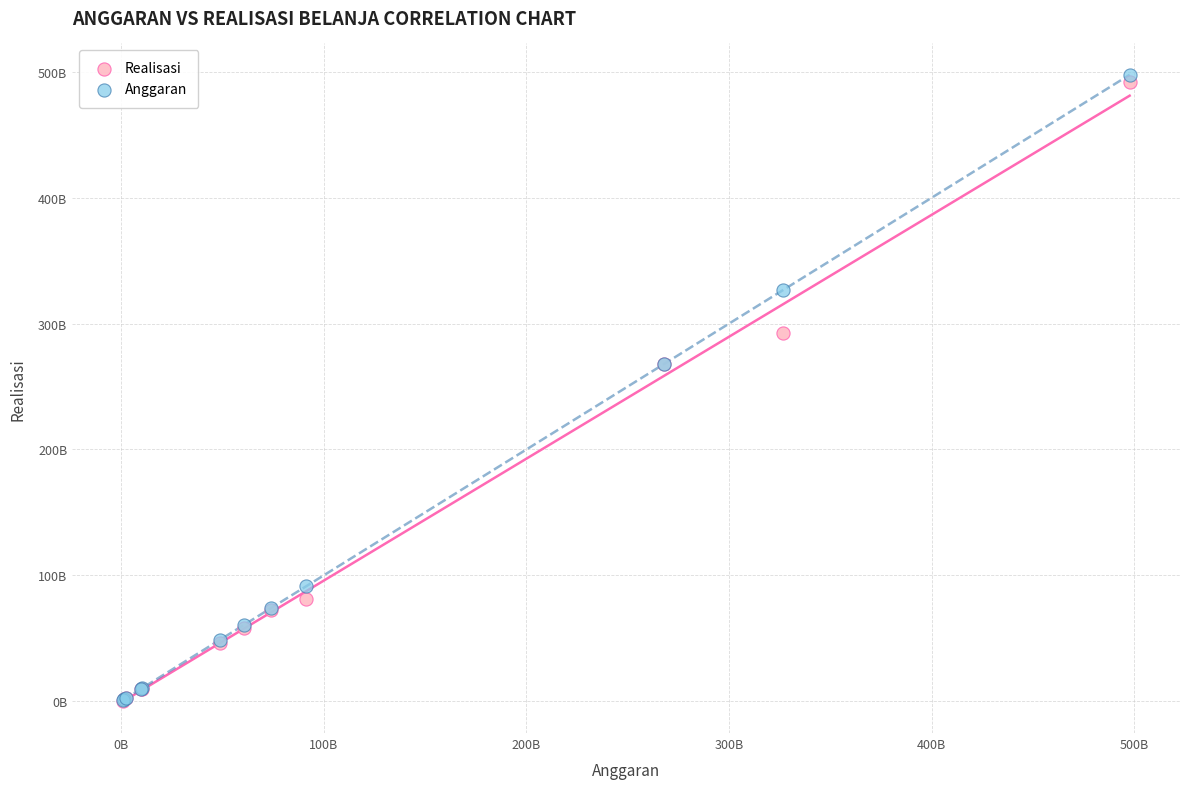

What are all the series names shown in the legend?

Realisasi, Anggaran